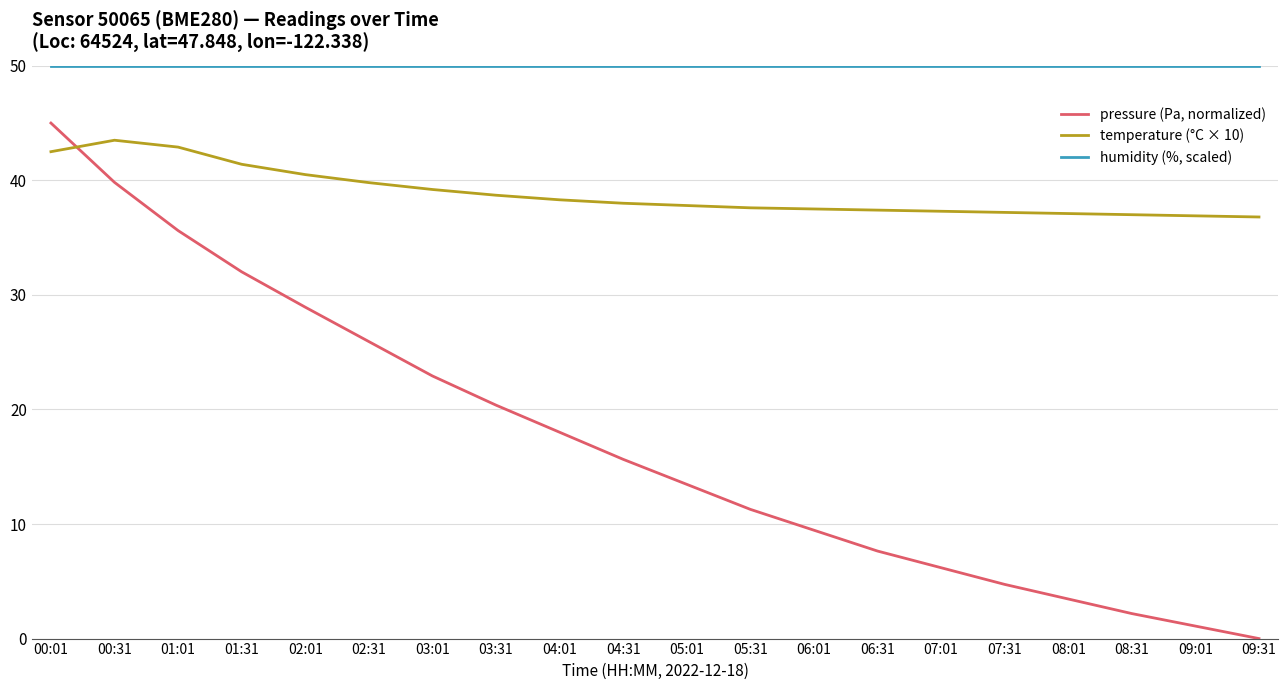

Between 08:01 and 08:31, which series saw the biggest shift?

pressure (Pa, normalized)